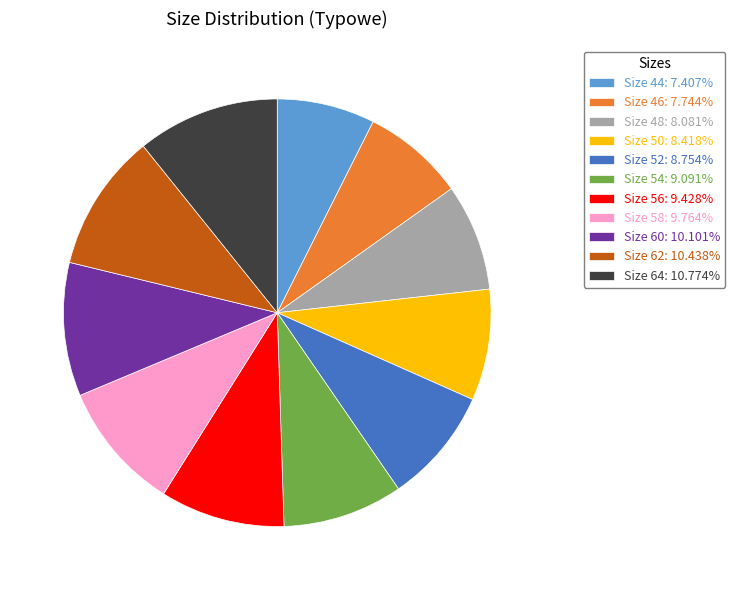

How many segments does this pie chart have?

11